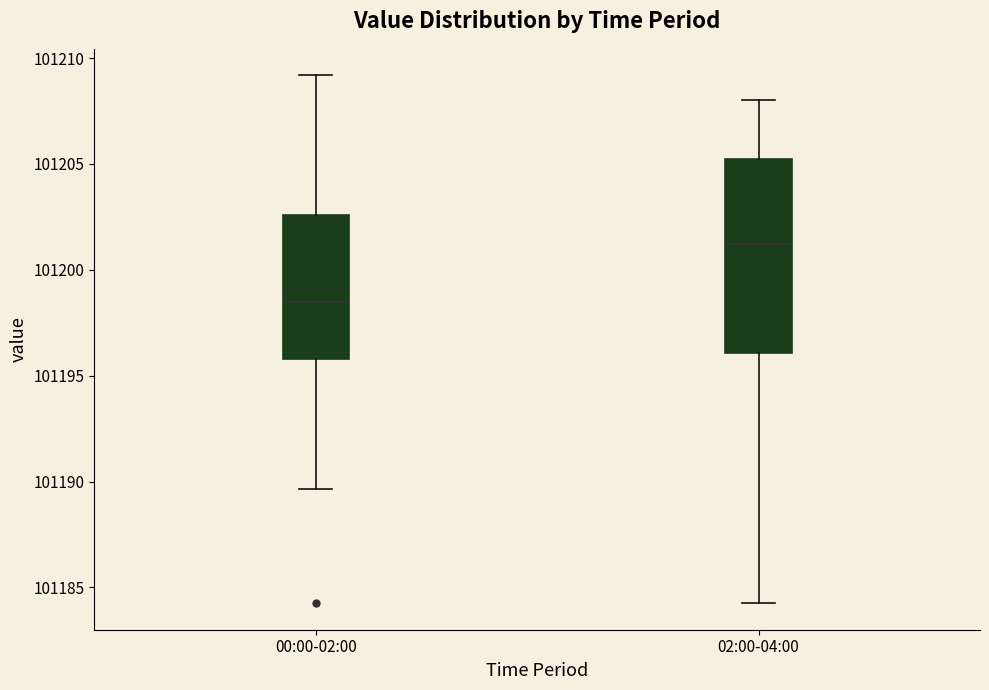

Where is the lower edge of the box for 00:00-02:00 on the y-axis? The values are not printed on the chart, so give them approximately, as read against the axis.

101196.0